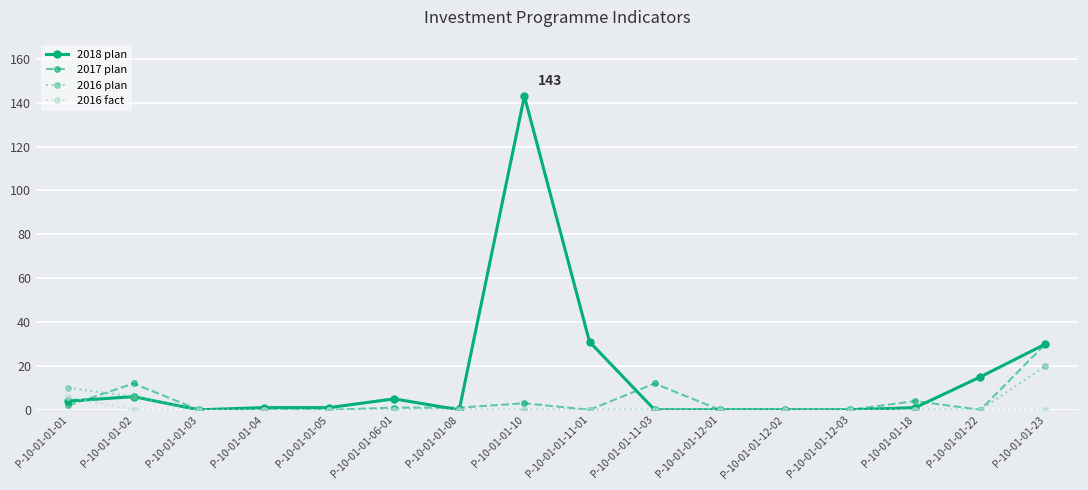

What is the difference between the highest and lowest values at P-10-01-01-23?

30